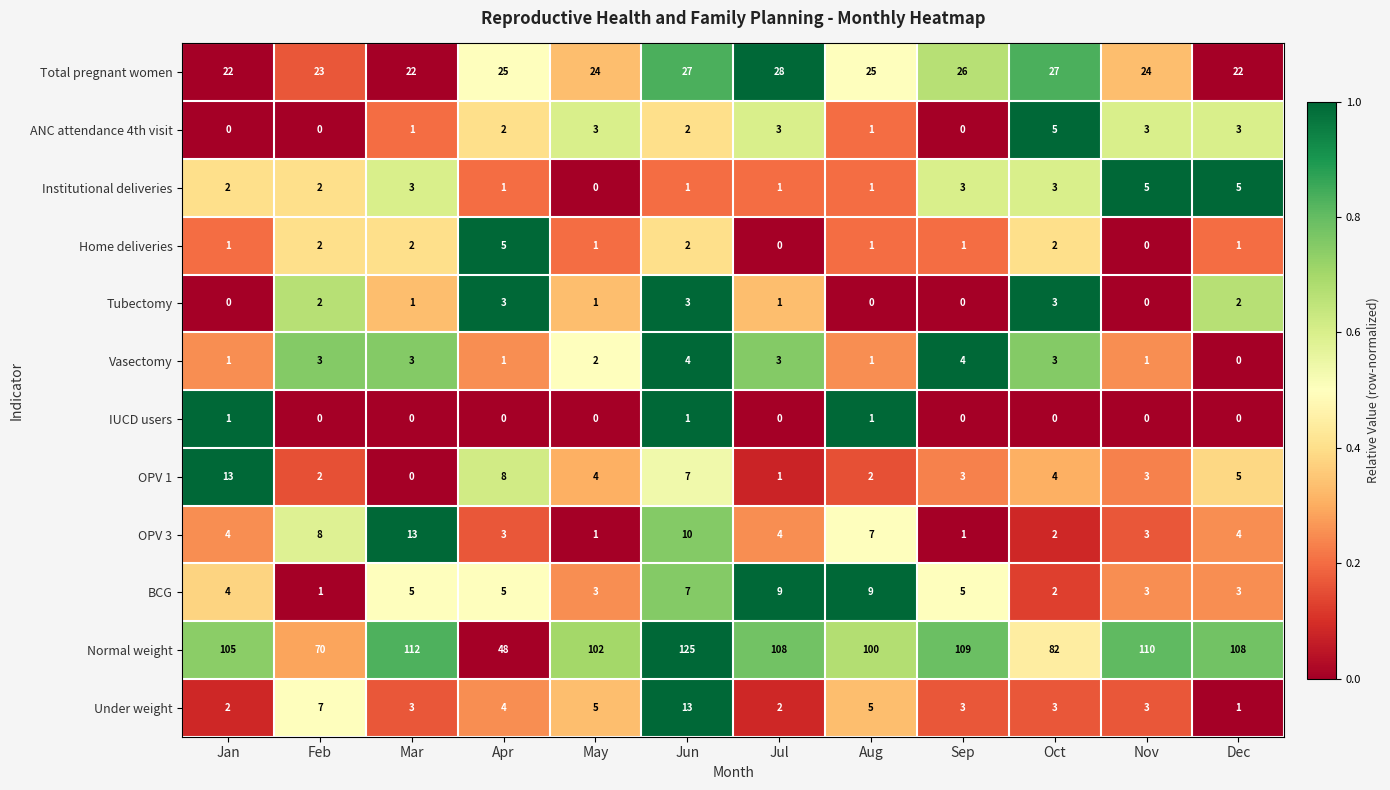

Which series changed the most between Jan and Oct?

Normal weight